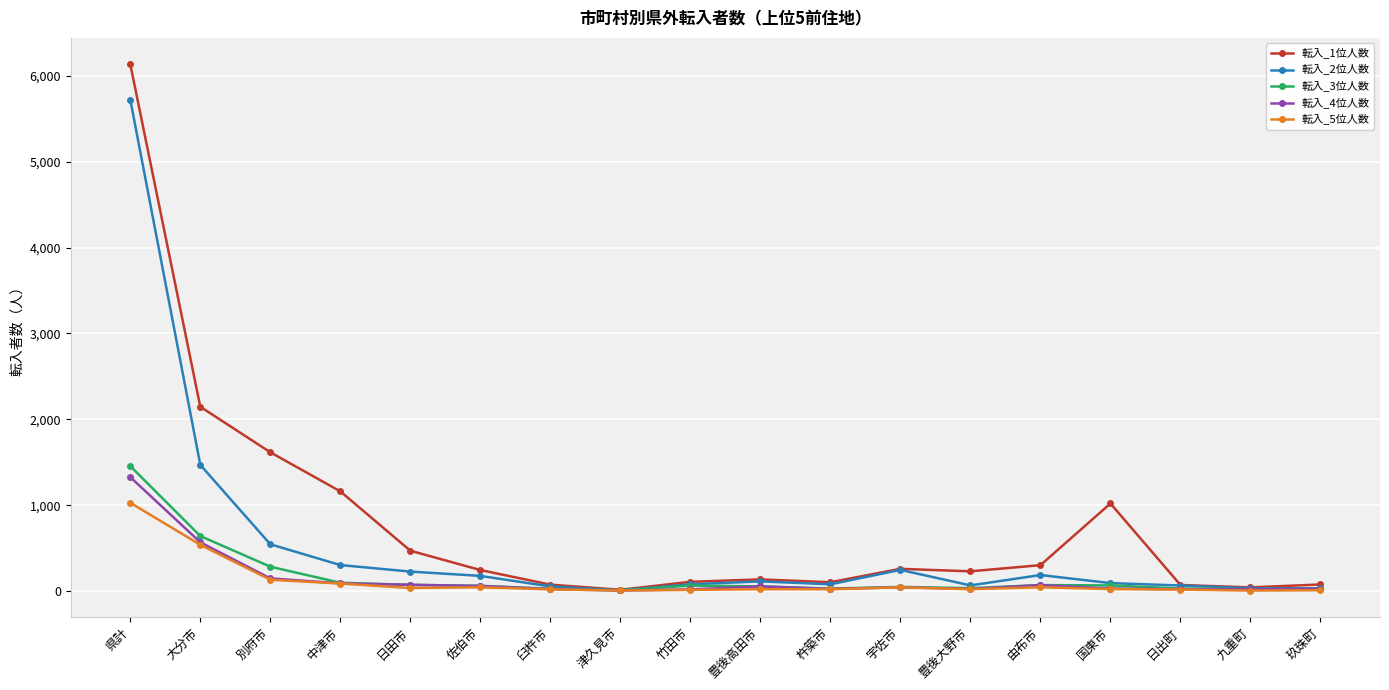

Which series has the widest spread of values?

転入_1位人数